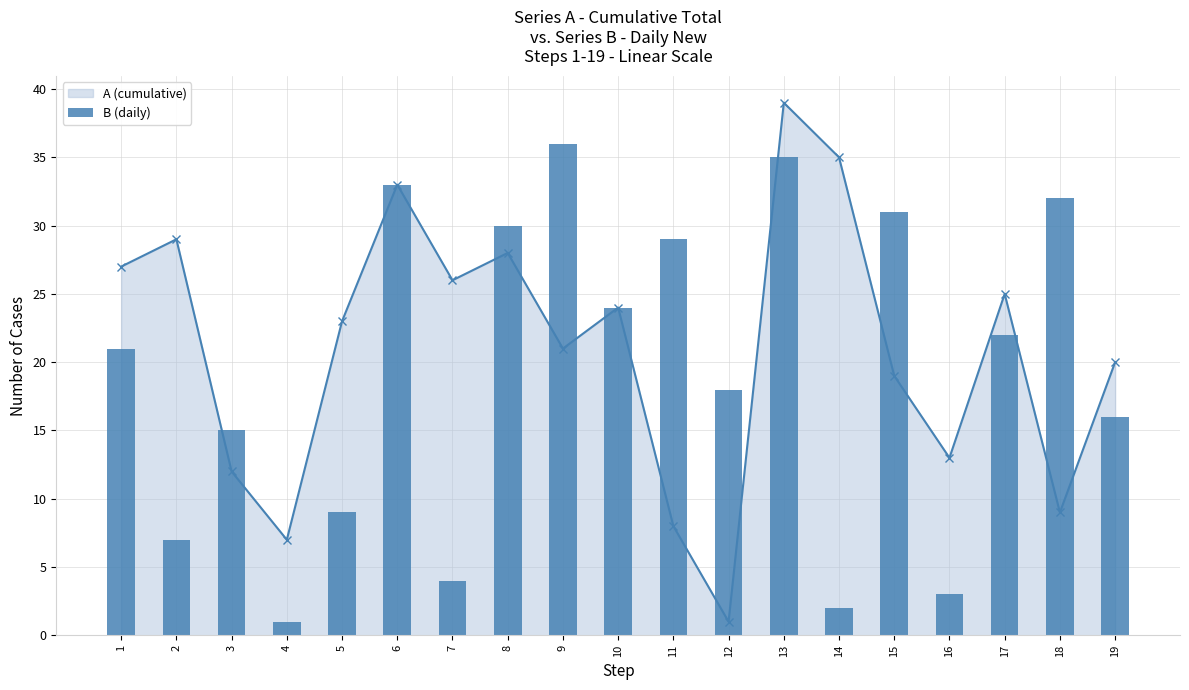

Reading left to right, what are all the values shown in this chart?

21	7	15	1	9	33	4	30	36	24	29	18	35	2	31	3	22	32	16